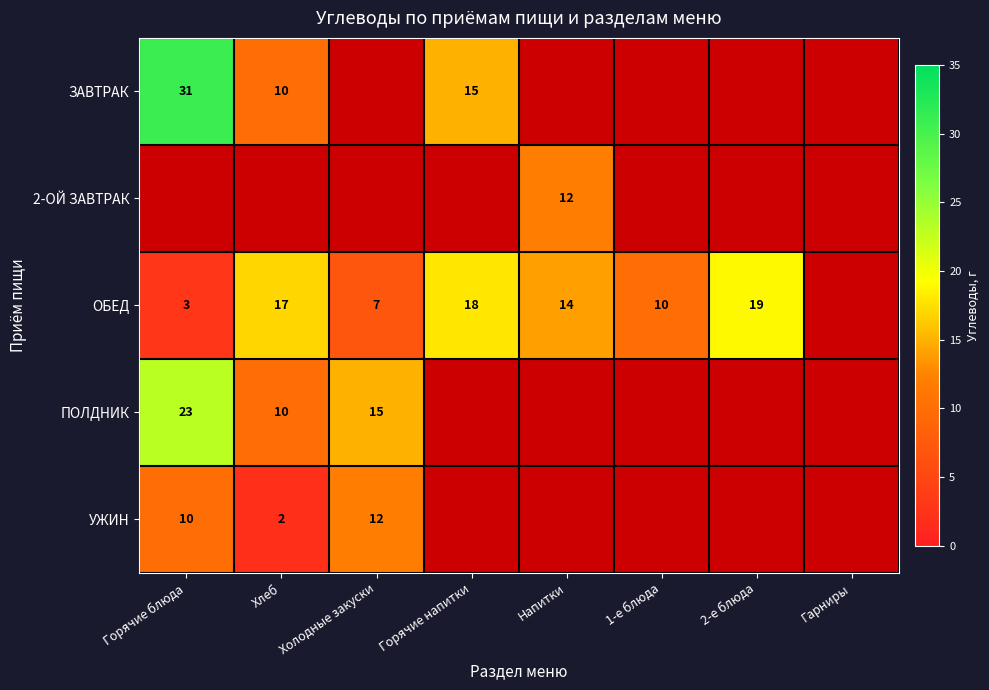

The value of ПОЛДНИК at 1-е блюда is 1.8. True or false?

False